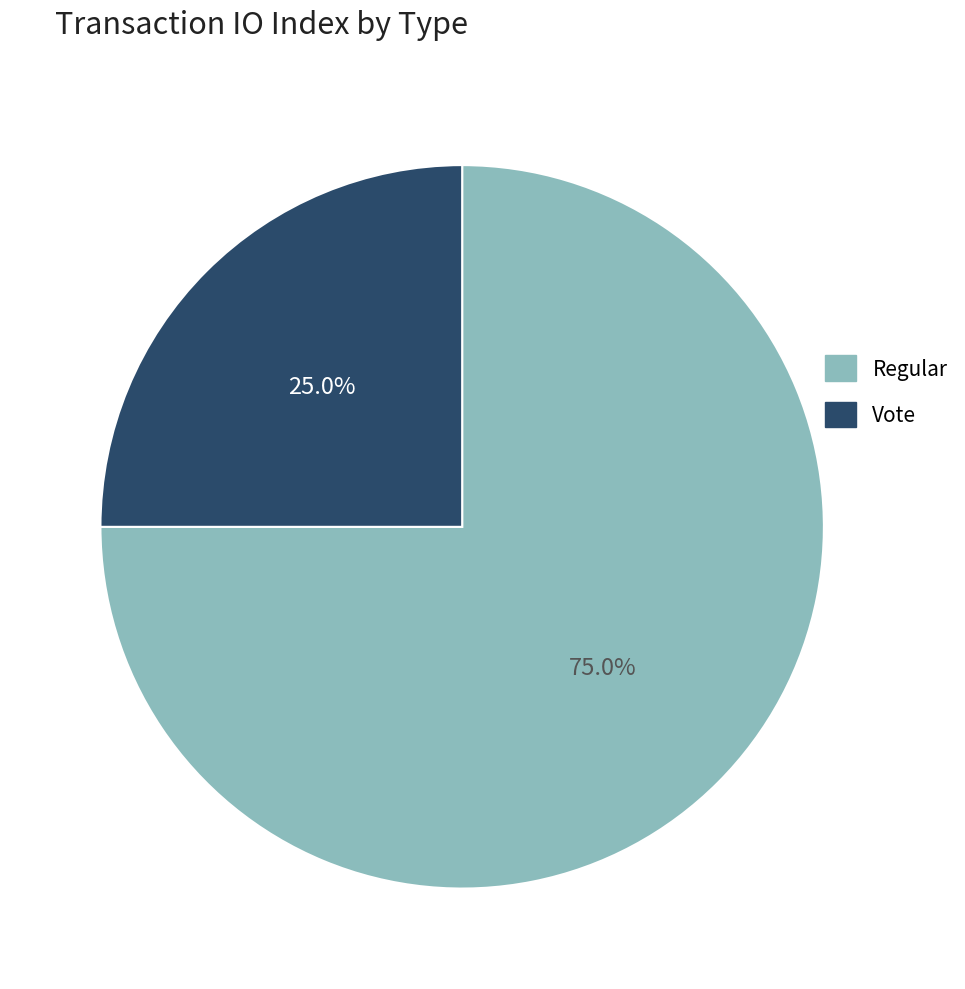

What percentage is NOT represented by Vote?

75.0%